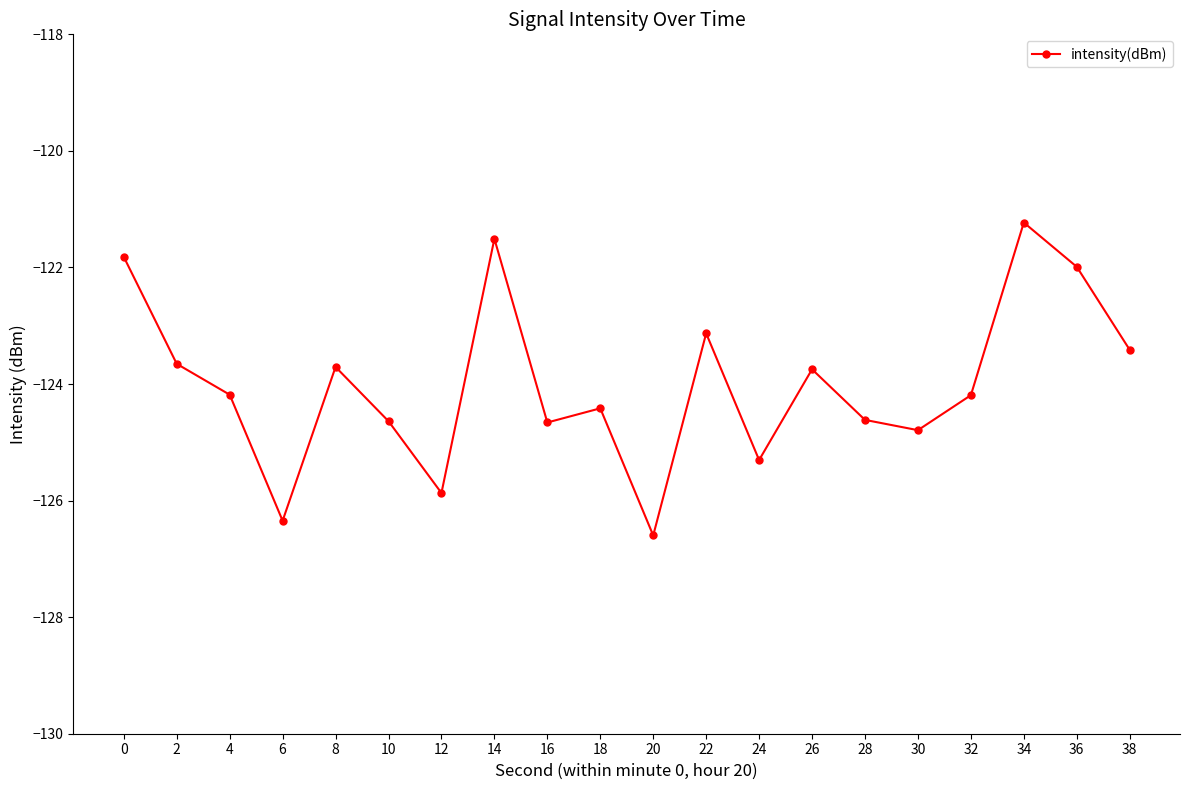

How many lines are shown in the chart?

1